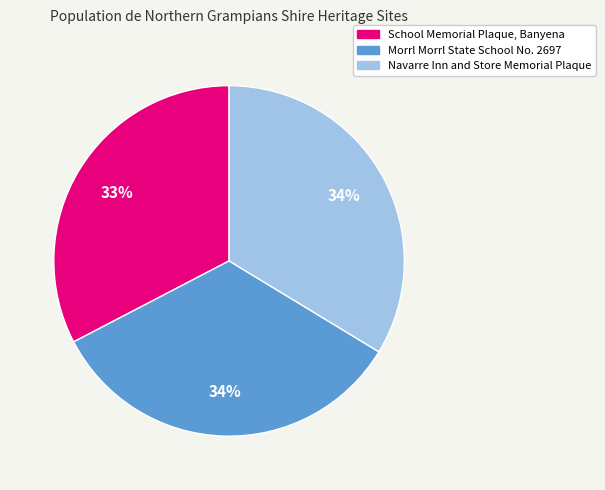

Which category has the smallest portion of the pie?

School Memorial Plaque, Banyena